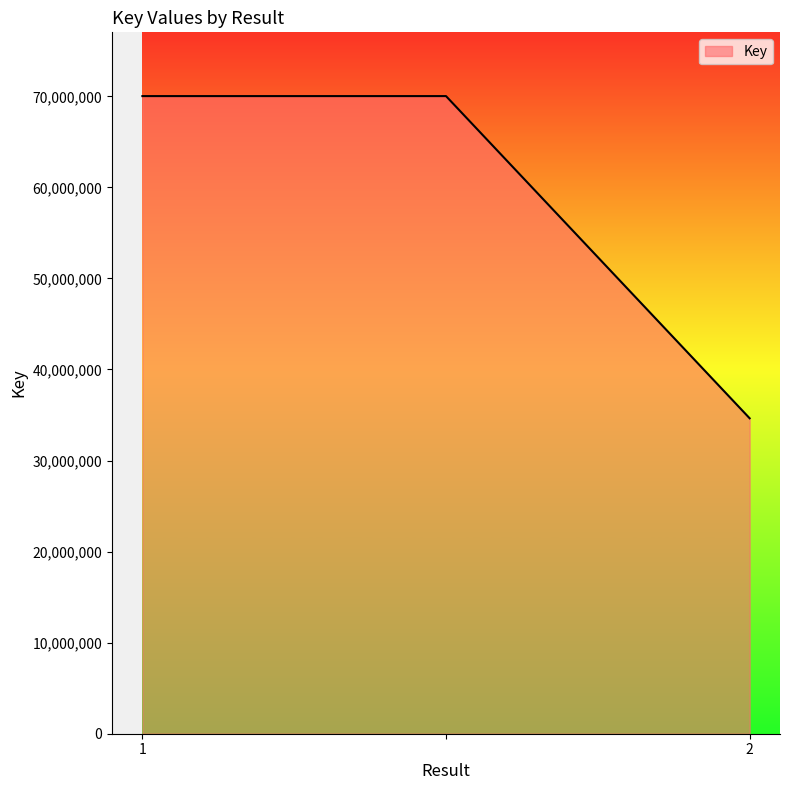

What is the smallest value displayed?

34641071